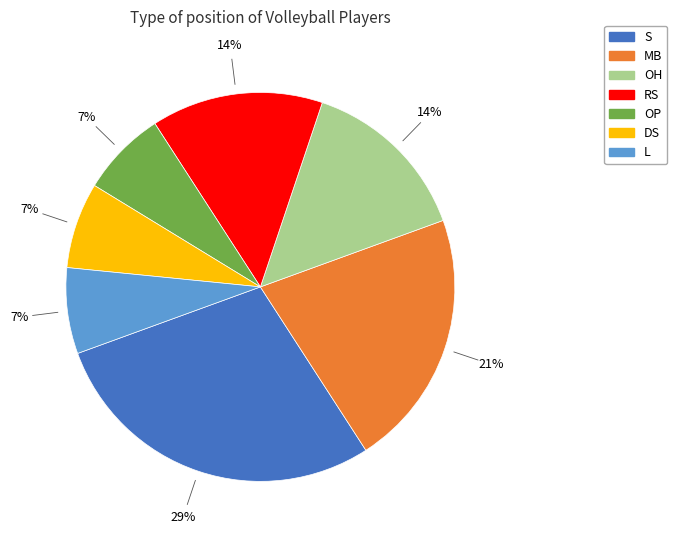

To the nearest percent, what is the average slice percentage?

14%